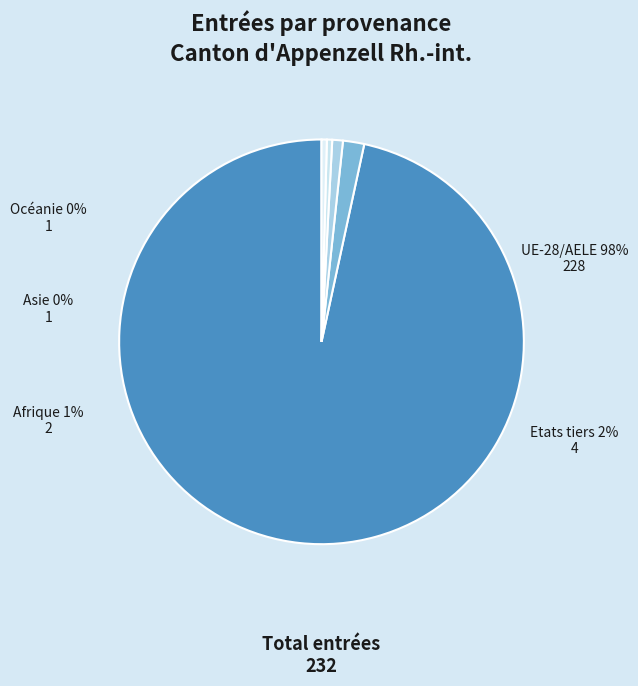

Is the sum of Etats tiers and UE-28/AELE greater than half?

Yes